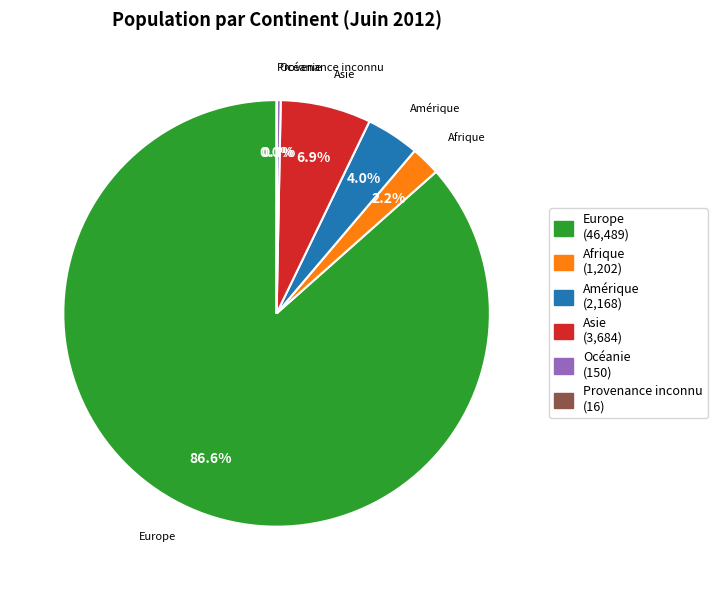

Is the sum of Afrique and Amérique greater than half?

No